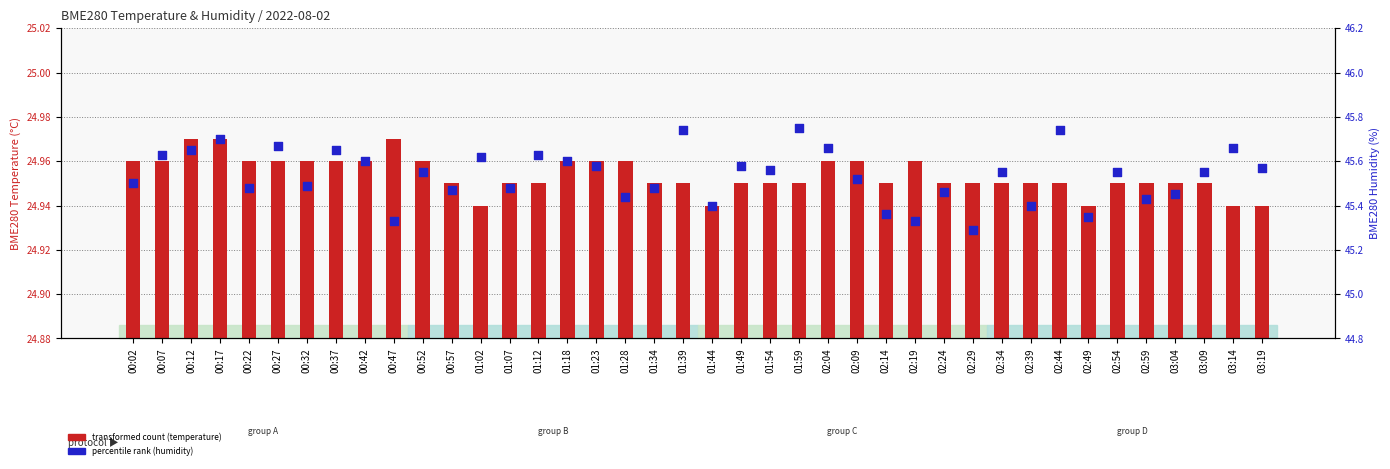

Which series has the largest Y range (max minus min)?

percentile rank (humidity)